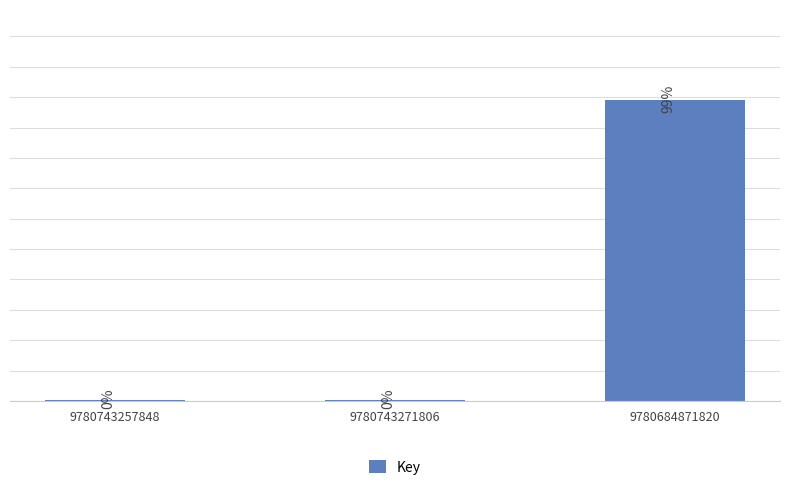

What is the change in value from 9780743257848 to 9780684871820?

+98.8